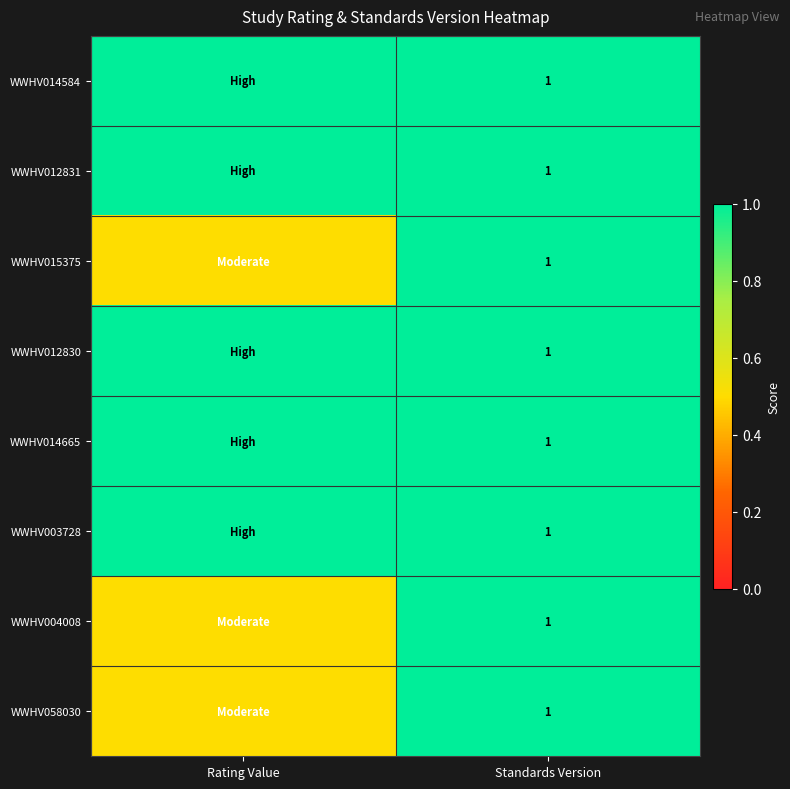

Is it true that WWHV014665 equals 1.0 at Standards Version?

True